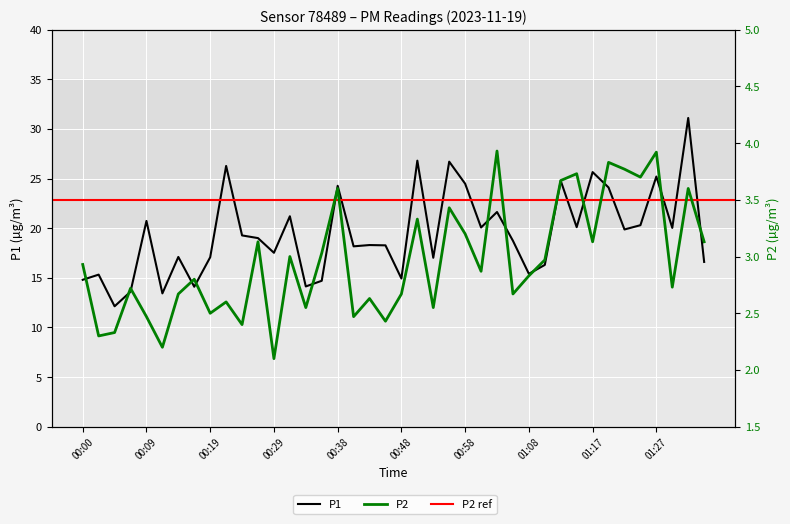

In P2, how many points are lower than both neighbors (excluding endpoints)?

14